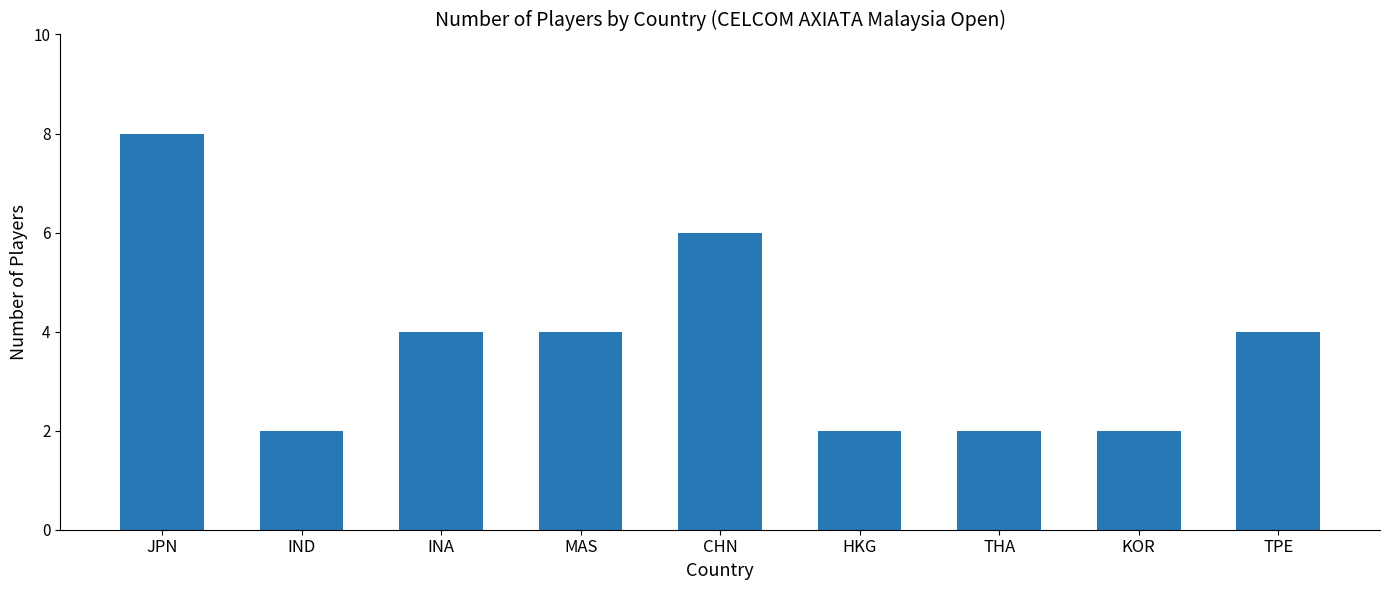

What is the approximate value at KOR?

2